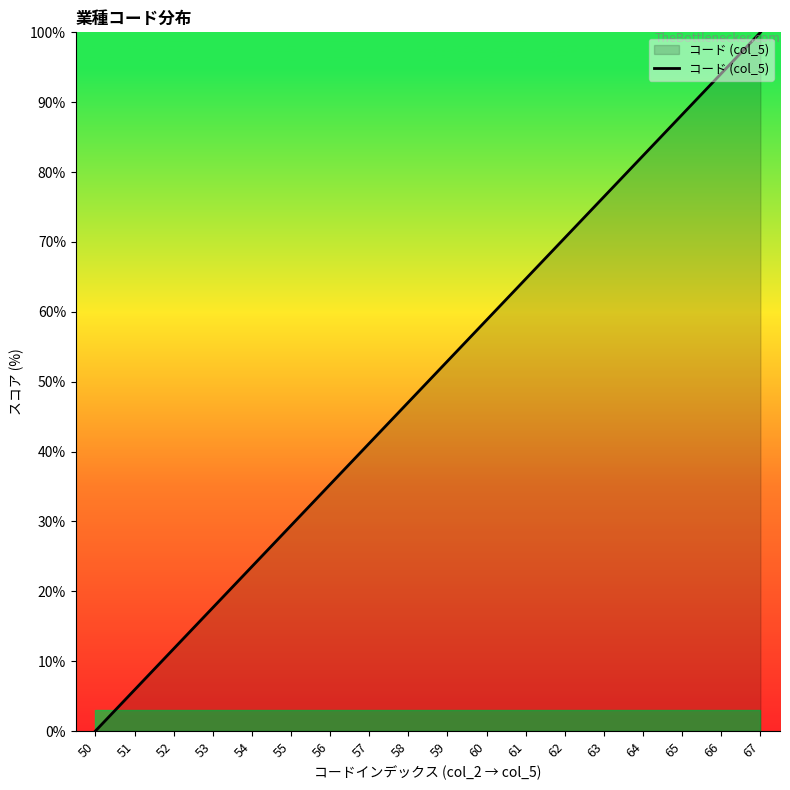

What is the difference between the second highest and second lowest values?

88.2